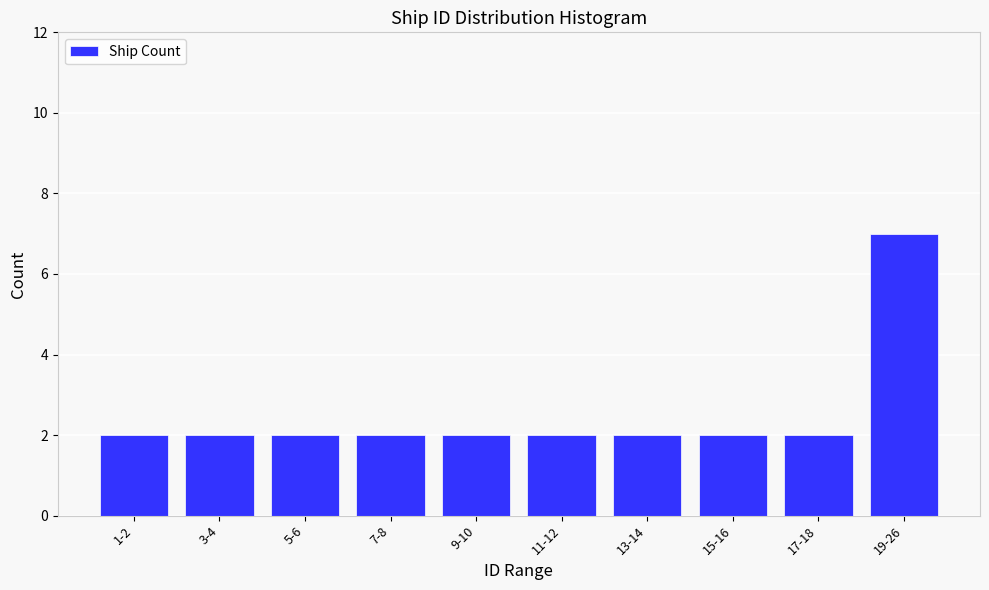

Reading left to right, what are all the values shown in this chart?

2	2	2	2	2	2	2	2	2	7